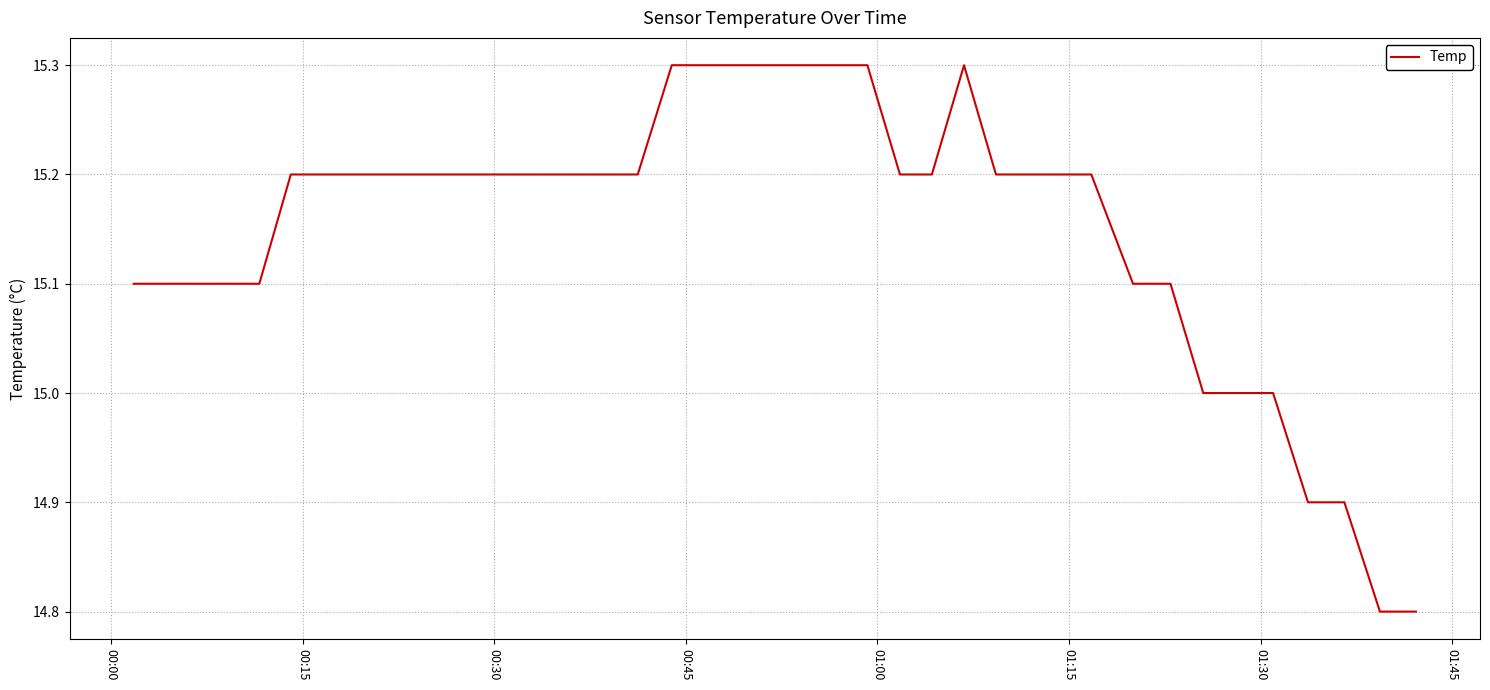

Is this an area chart (filled region under the line)?

No